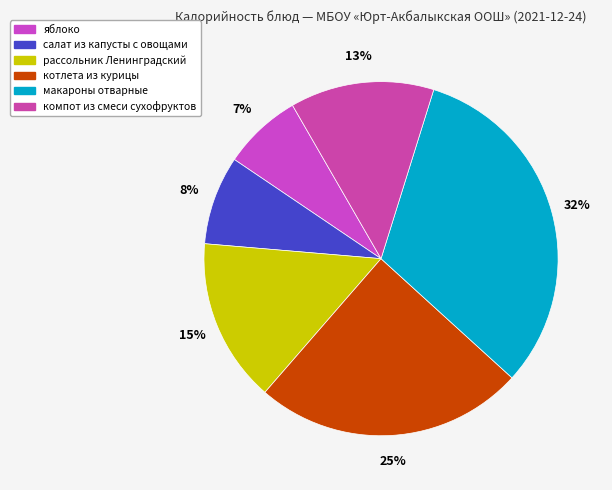

True or false: салат из капусты с овощами accounts for 1% of the total.

False